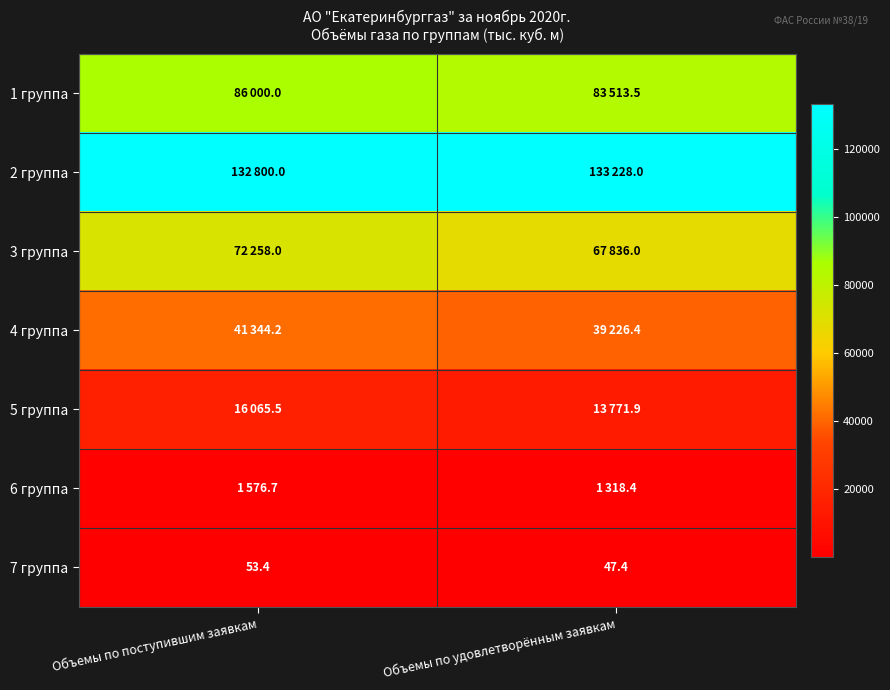

At which label does 4 группа first exceed 41344?

Объемы по поступившим заявкам